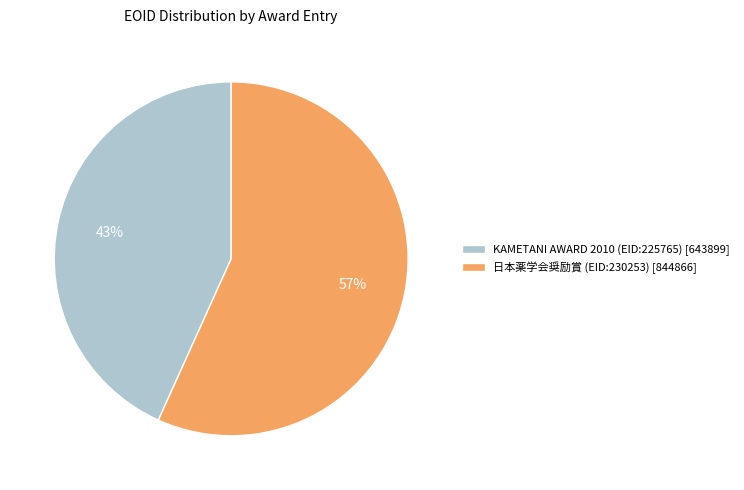

Between KAMETANI AWARD 2010 (EID:225765) and 日本薬学会奨励賞 (EID:230253), which is larger?

日本薬学会奨励賞 (EID:230253)